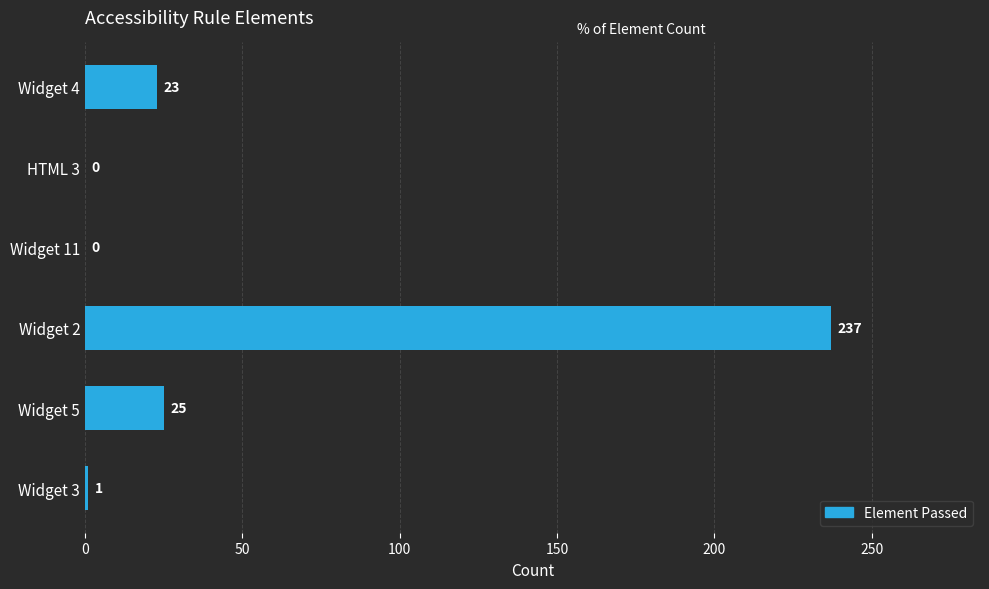

At which label is the value closest to 118?

Widget 5